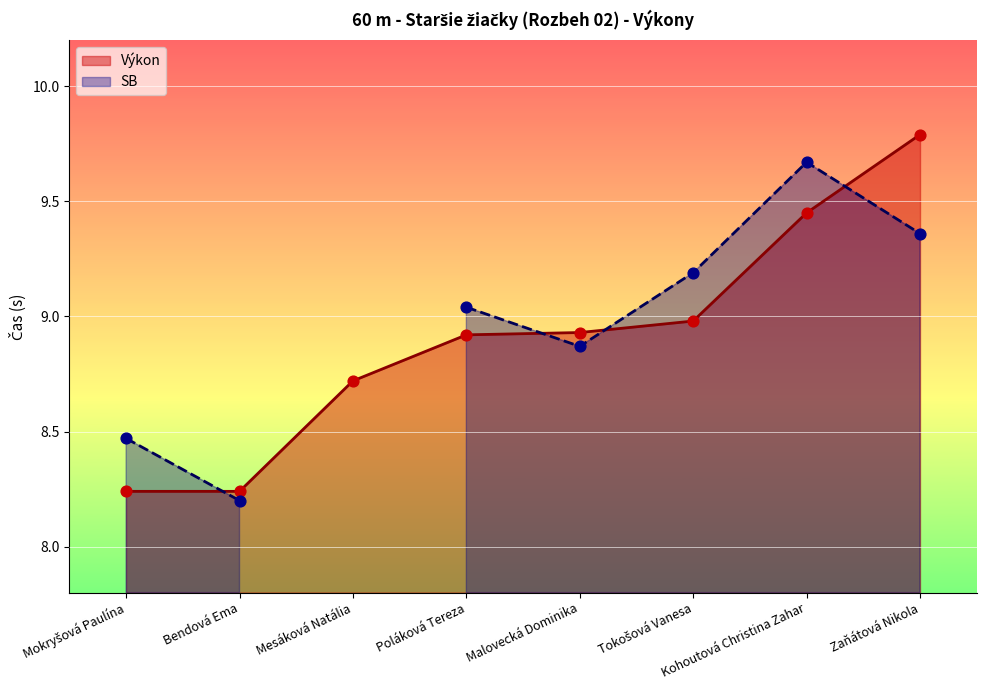

What is the ratio of the value at Bendová Ema to the value at Tokošová Vanesa?

0.9